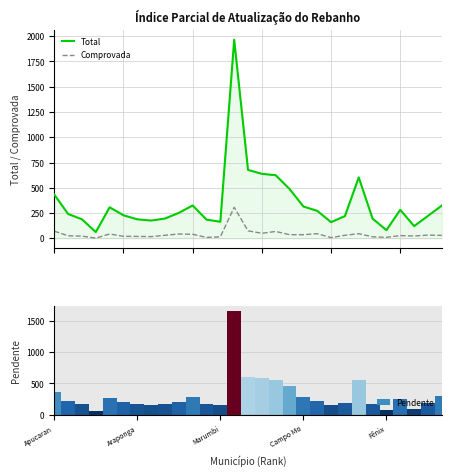

What is the difference between the second highest and second lowest values in the Pendente series?

532